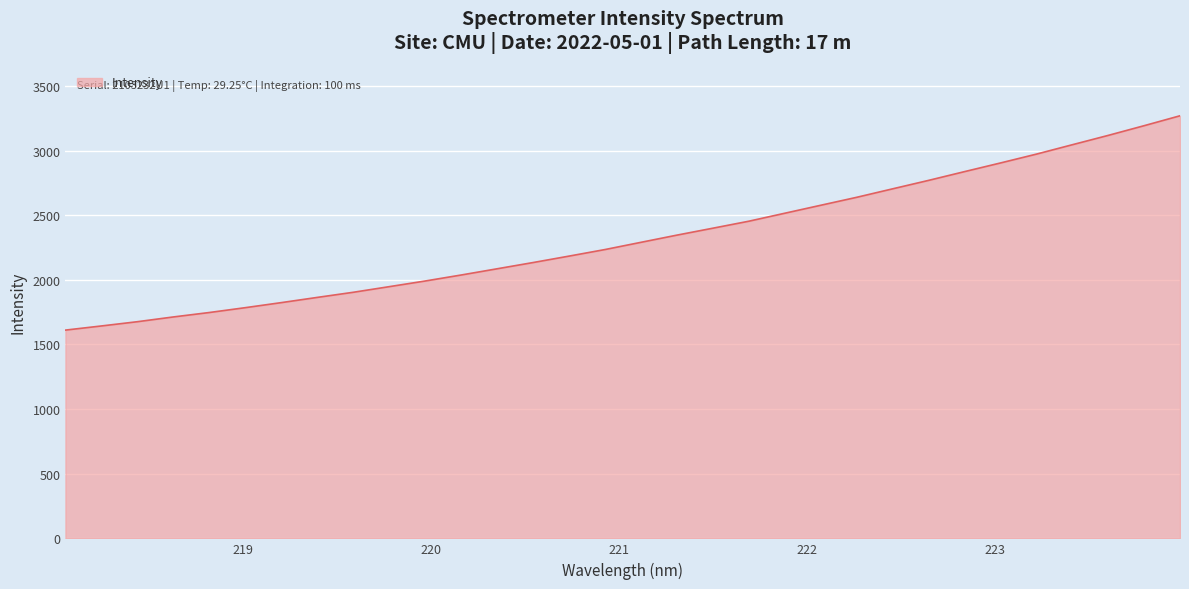

What is the greatest value displayed?

3268.7